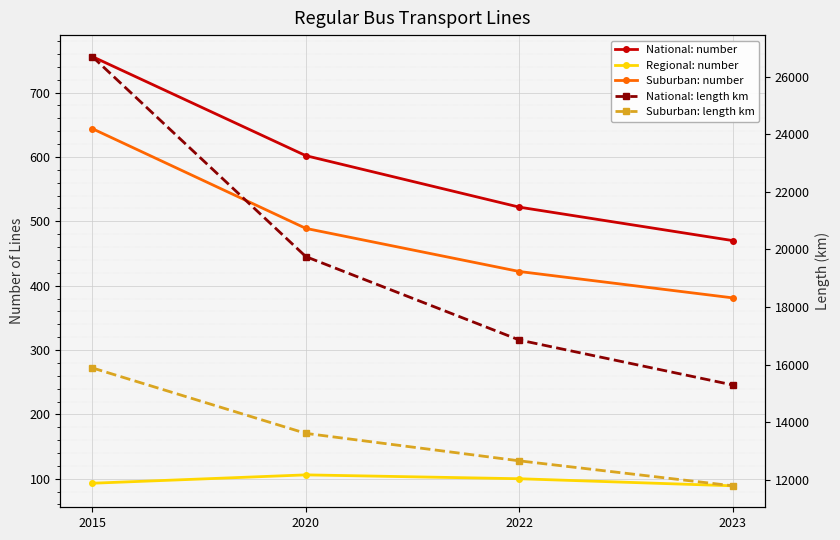

What is the highest value of the Suburban: number series?

644